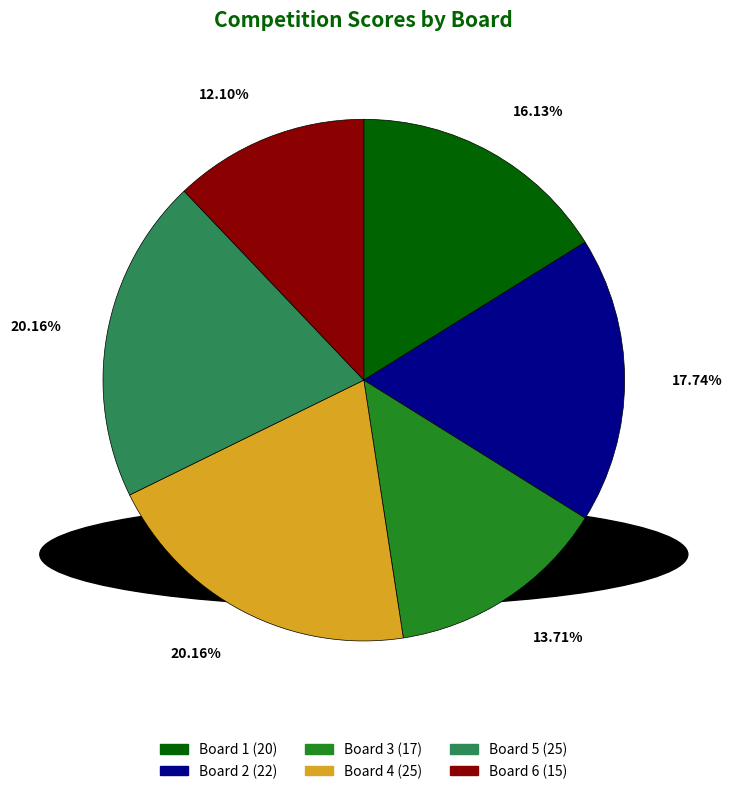

How many slices are in this pie chart?

6